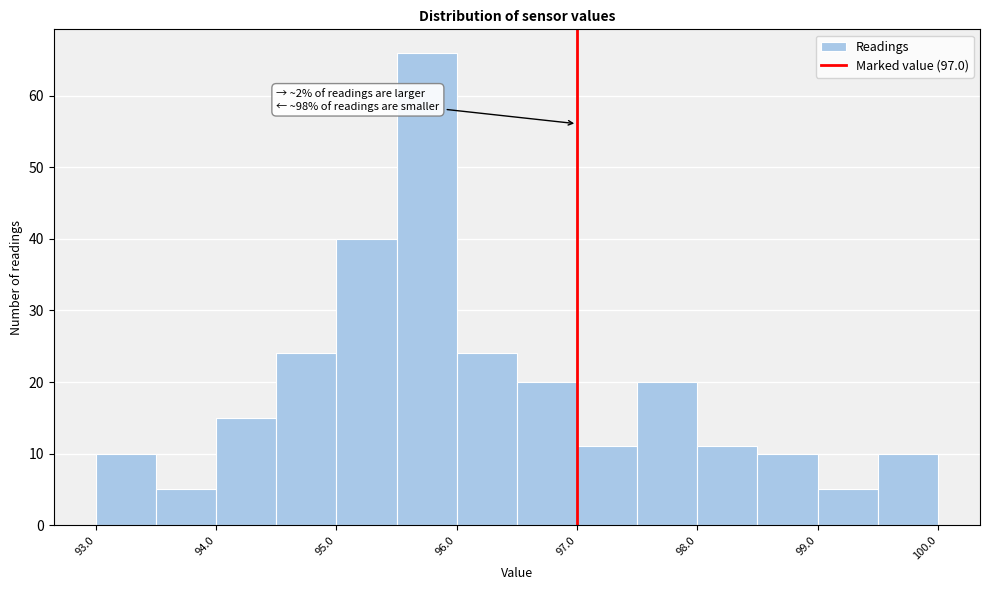

Over which range of the x-axis is the bar tallest?

95.5 to 96.0